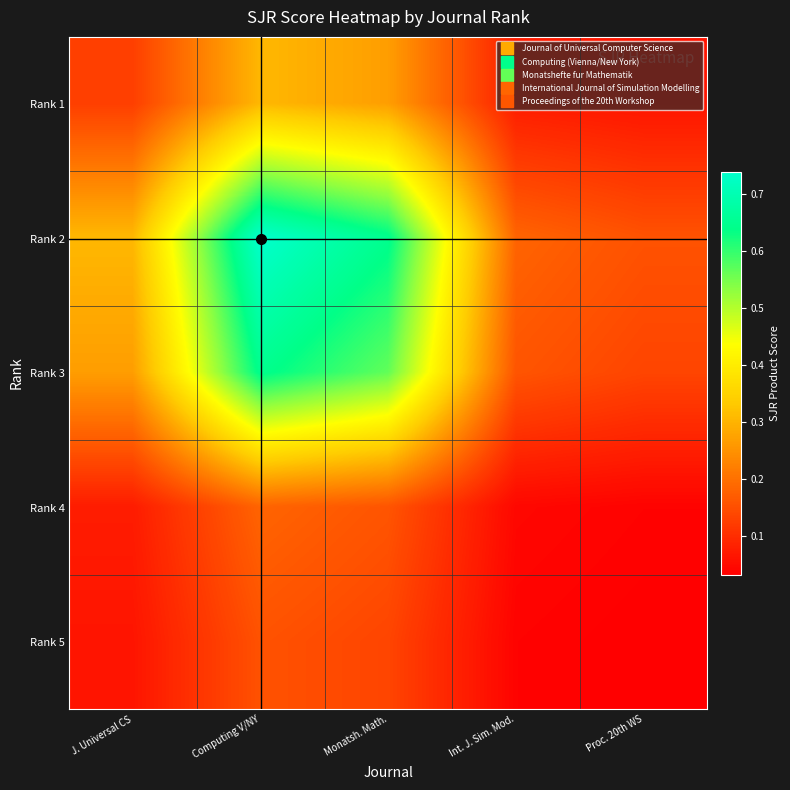

How many series are shown in this chart?

5